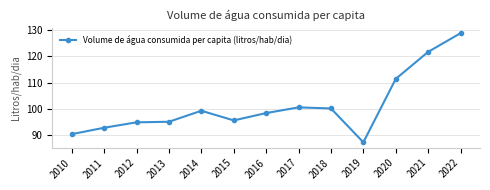

What is the value of the 11th point from the left?

111.4